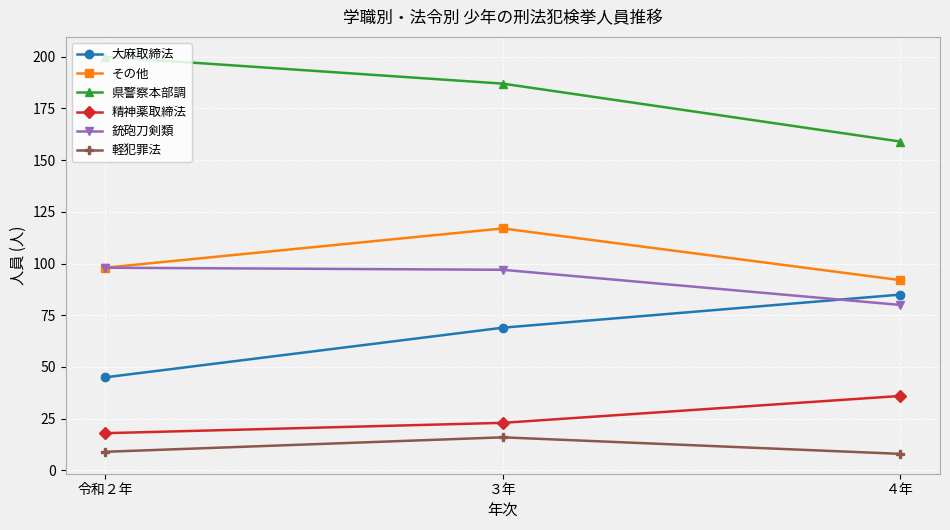

What is the label of the 1st point from the left?

令和２年